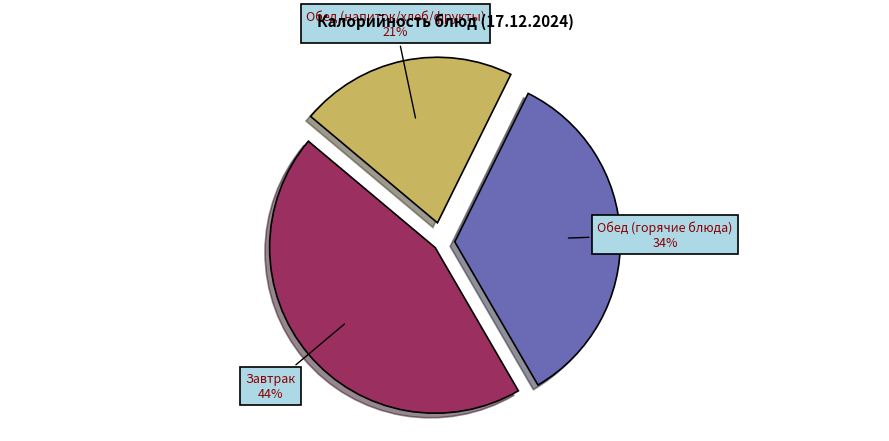

Between Обед (напиток/хлеб/фрукты) and Обед (горячие блюда), which is larger?

Обед (горячие блюда)